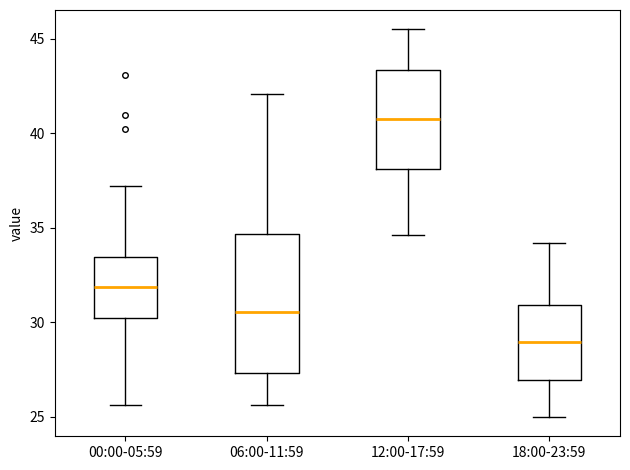

Where does the upper whisker of the box for 00:00-05:59 end on the y-axis? The values are not printed on the chart, so give them approximately, as read against the axis.

37.0